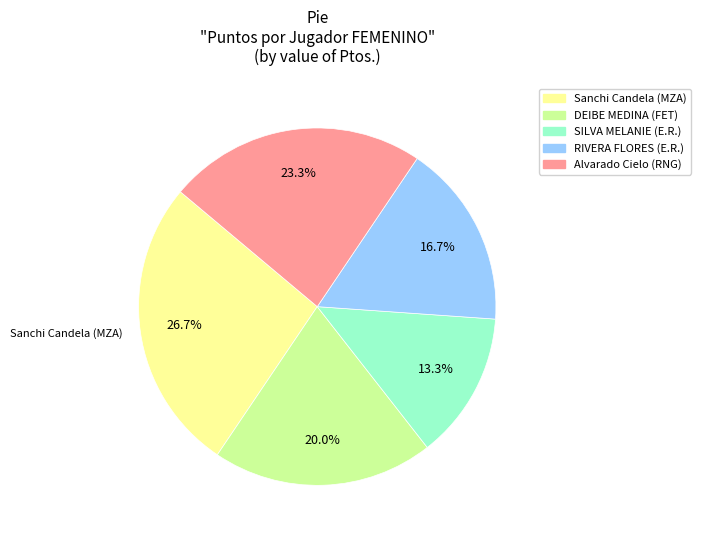

Which has a higher value, DEIBE MEDINA (FET) or RIVERA FLORES (E.R.)?

DEIBE MEDINA (FET)